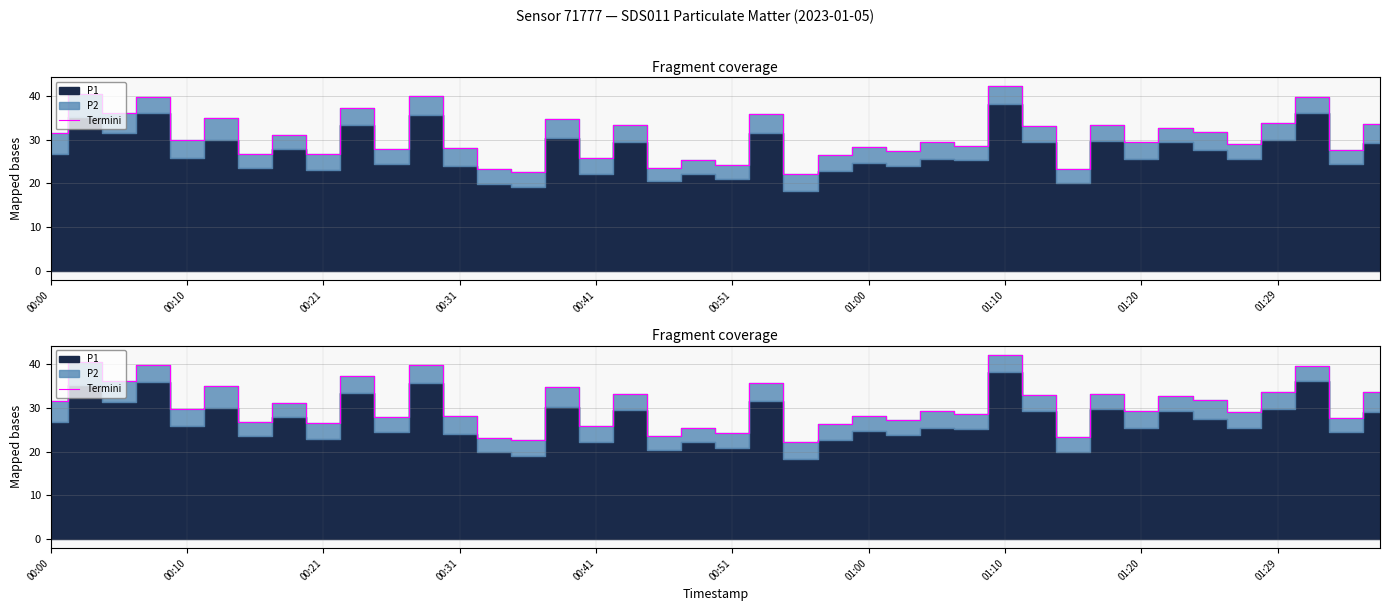

What is the greatest value displayed?

42.2